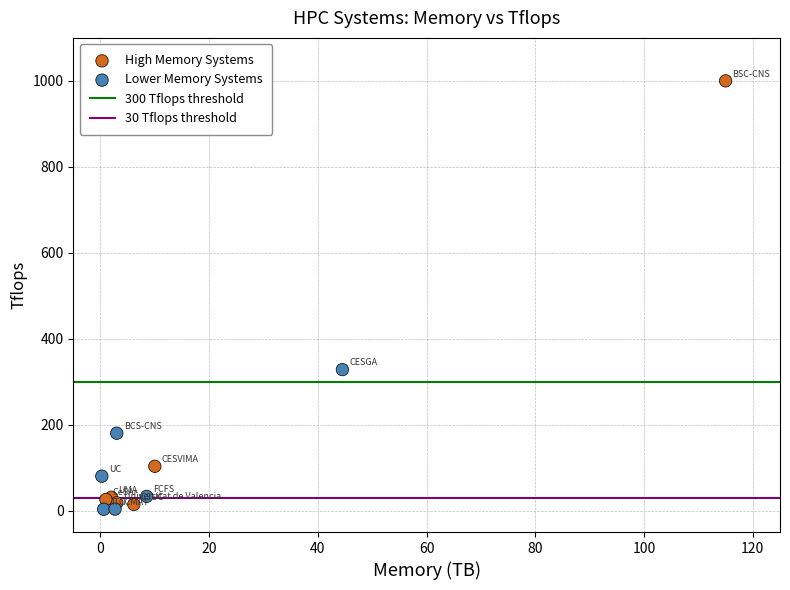

Which series reaches the minimum Y coordinate?

Lower Memory Systems